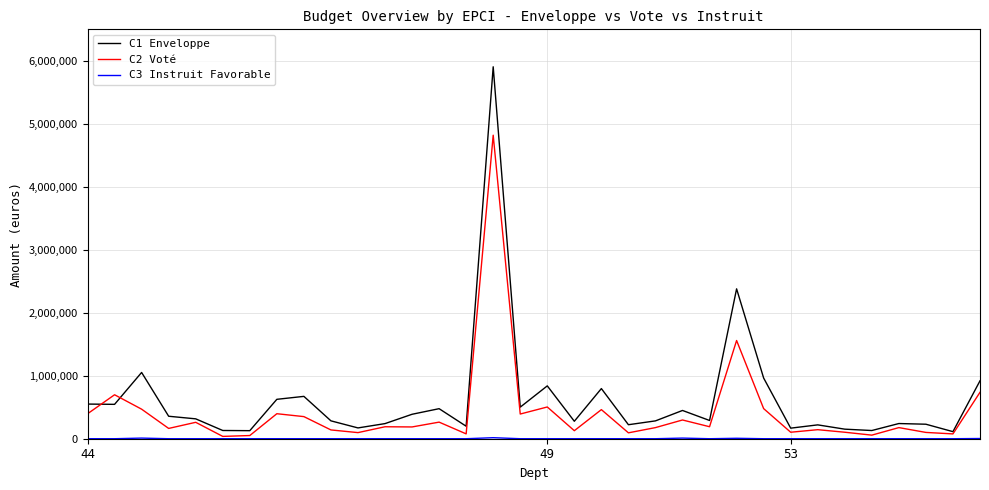

Which series has the largest range (max minus min)?

C1 Enveloppe